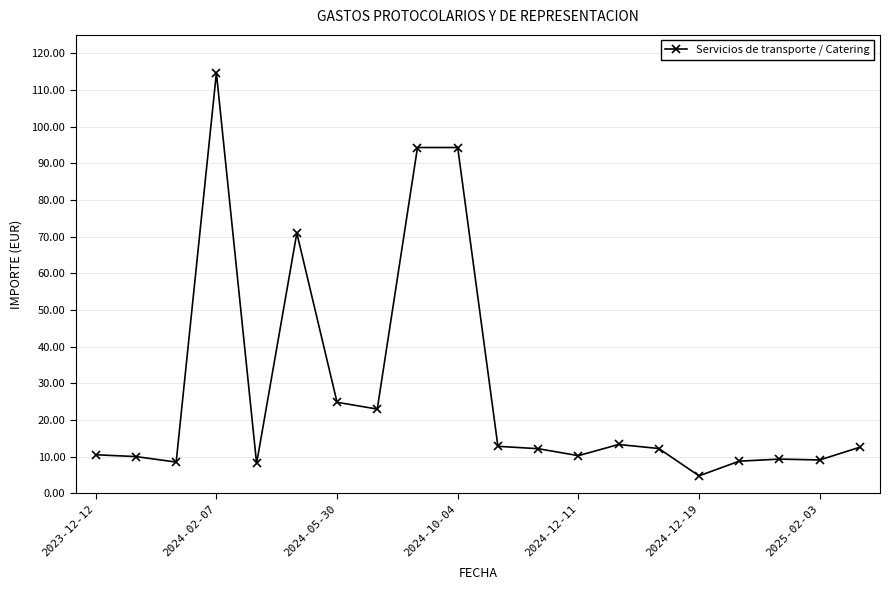

What is the minimum value shown in the chart?

4.8